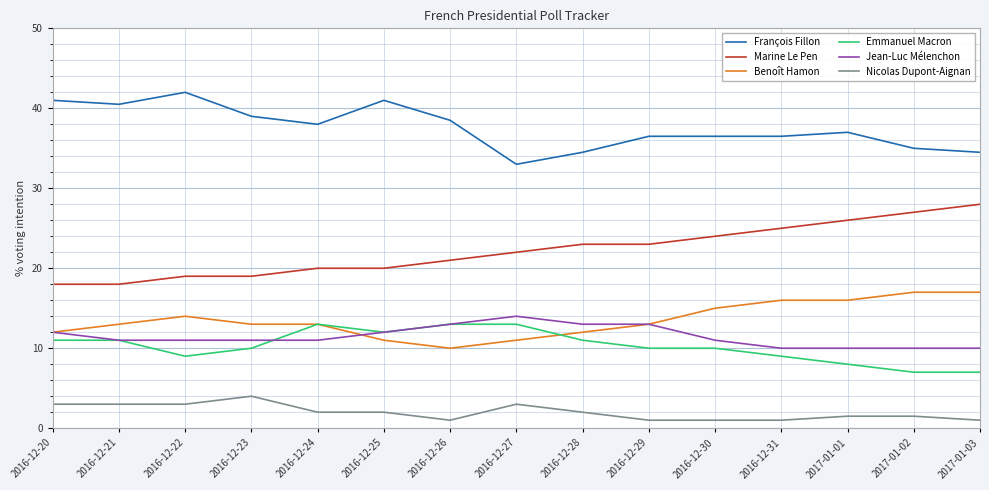

What is the total value across all series at 2016-12-24?

97.0